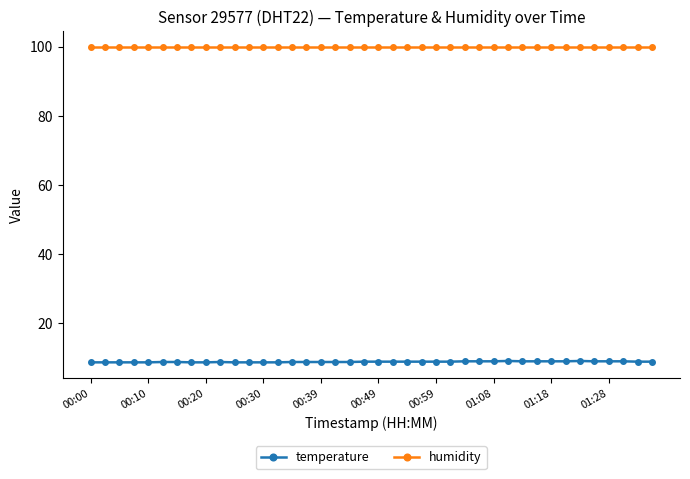

True or false: temperature has more than 2 points higher than both neighbors.

True